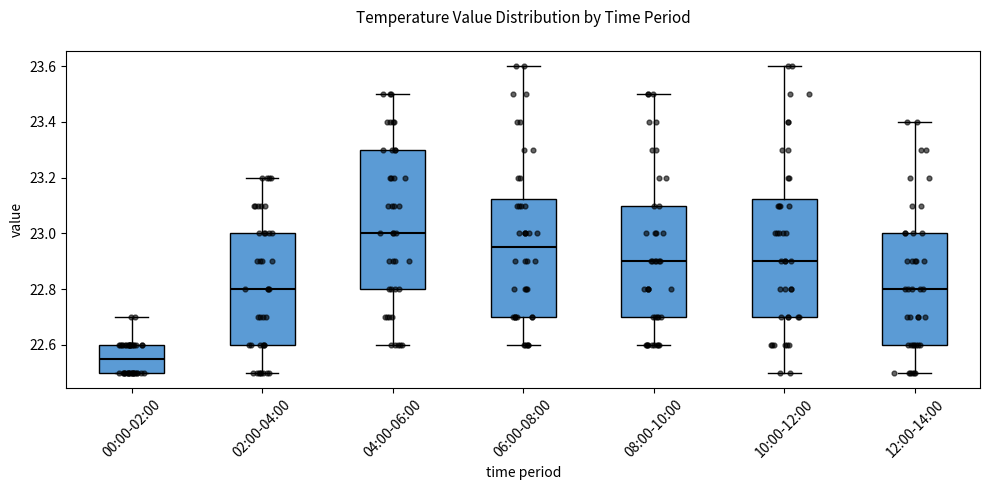

Reading left to right, read every box against the y-axis: the position of its median line, the range the box covers, and the ends of its whiskers. The values are not printed on the chart, so give them approximately, as read against the axis.

00:00-02:00: median 22.56, box 22.50 to 22.60, whiskers 22.50 to 22.70
02:00-04:00: median 22.80, box 22.60 to 23.00, whiskers 22.50 to 23.20
04:00-06:00: median 23.00, box 22.80 to 23.30, whiskers 22.60 to 23.50
06:00-08:00: median 22.96, box 22.70 to 23.12, whiskers 22.60 to 23.60
08:00-10:00: median 22.90, box 22.70 to 23.10, whiskers 22.60 to 23.50
10:00-12:00: median 22.90, box 22.70 to 23.12, whiskers 22.50 to 23.60
12:00-14:00: median 22.80, box 22.60 to 23.00, whiskers 22.50 to 23.40